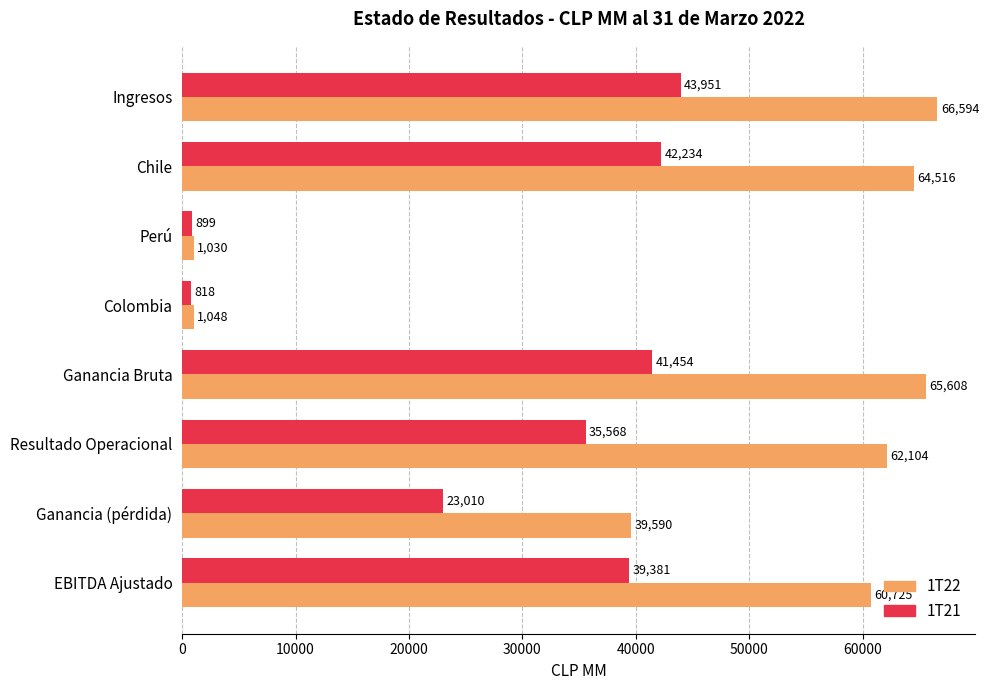

Which series changed the most between Ingresos and Ganancia Bruta?

1T21